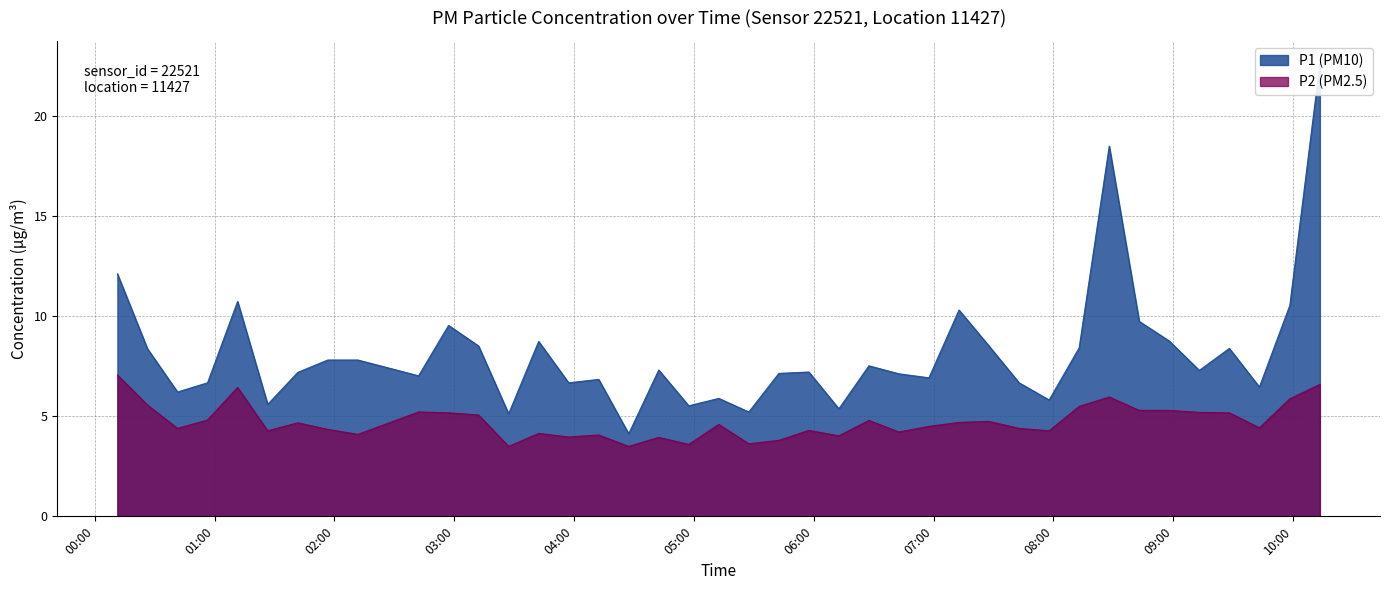

What is the minimum value shown in the chart?

3.5